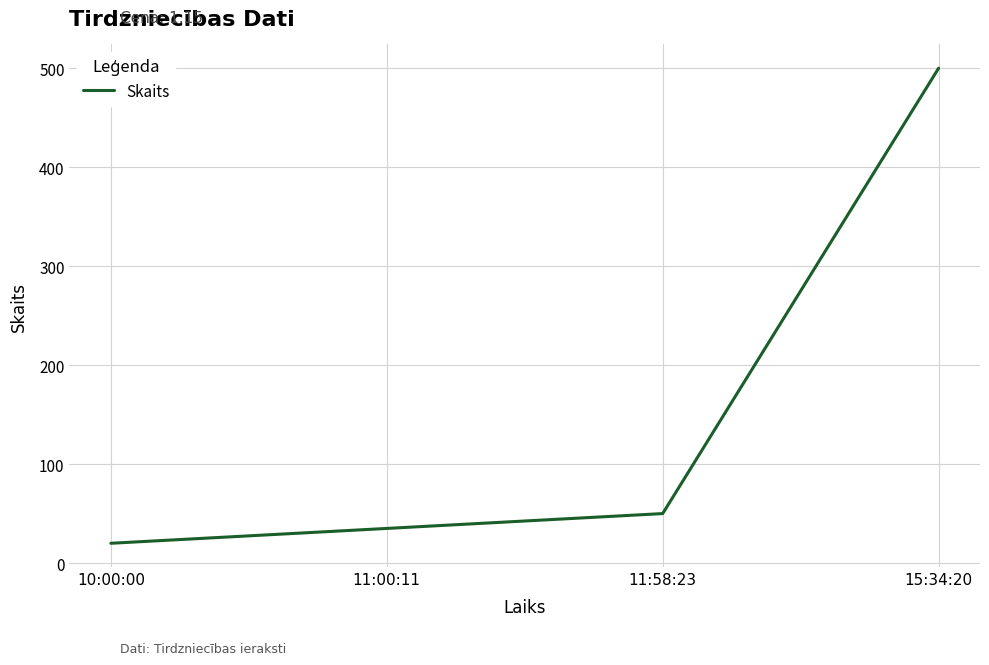

Which category has the lowest value across all series?

10:00:00